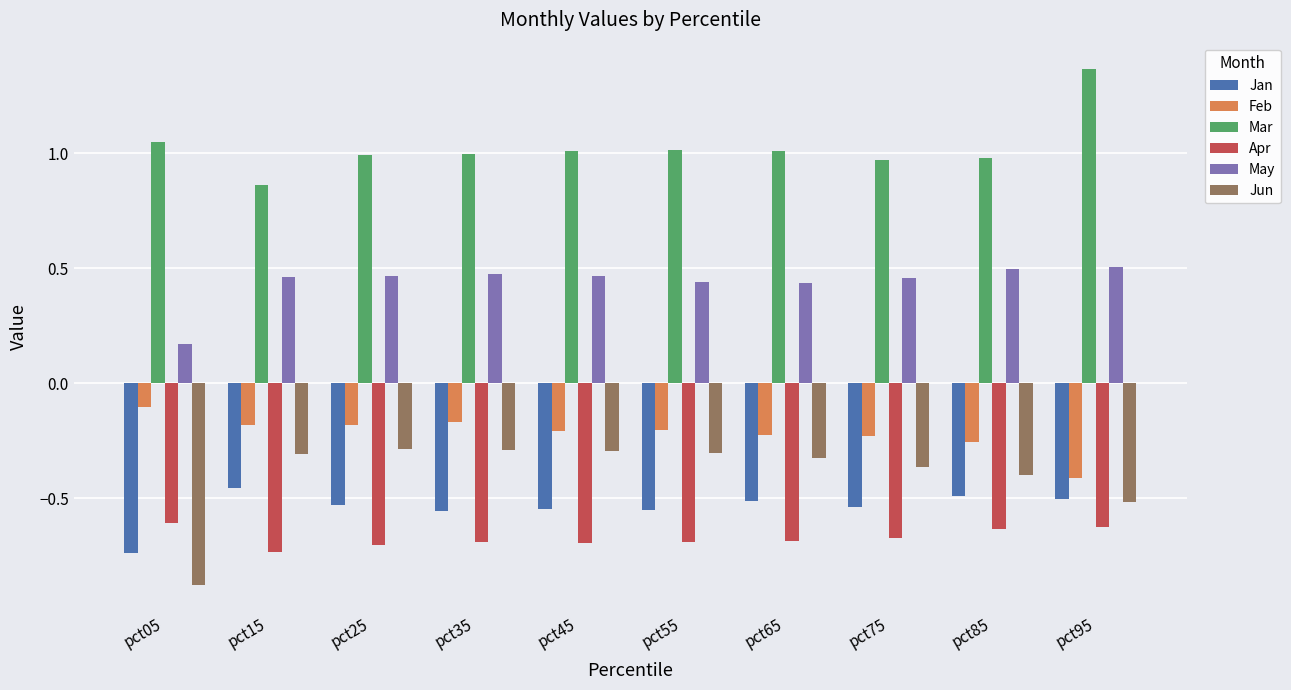

Rank the series at pct05 from lowest to highest value.

Jun, Jan, Apr, Feb, May, Mar